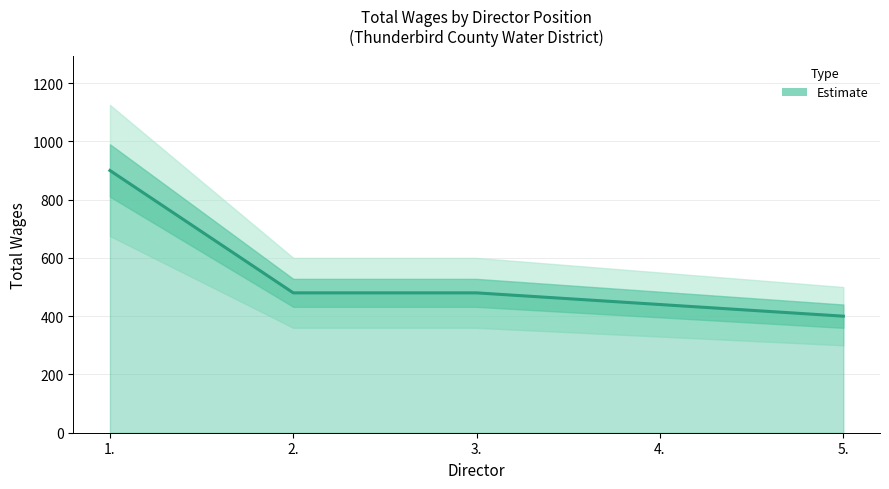

The value at 1. is 900. True or false?

True